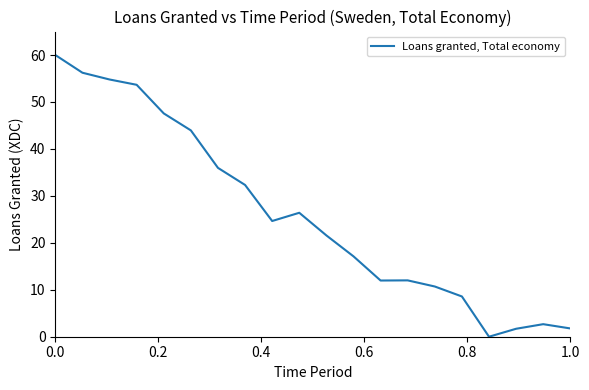

What is the difference between the maximum and minimum values?

60.0